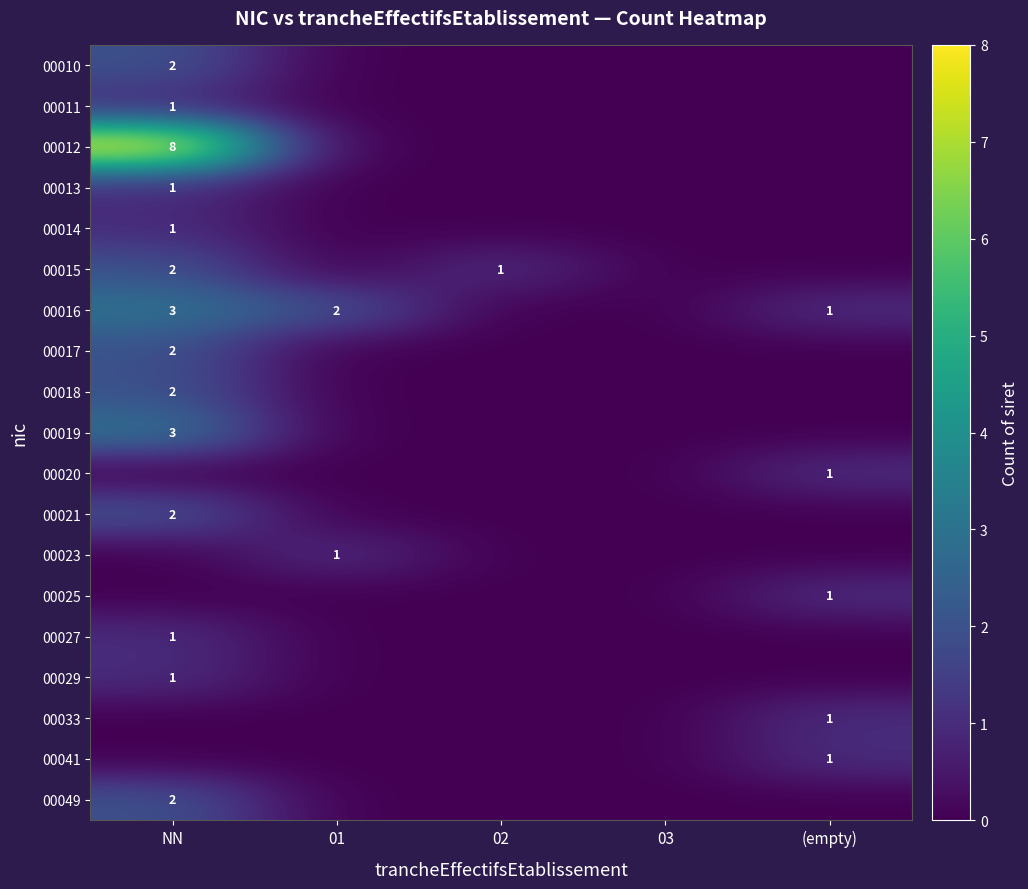

Is the value of 00049 at NN greater than the value of 00015 at 02?

Yes